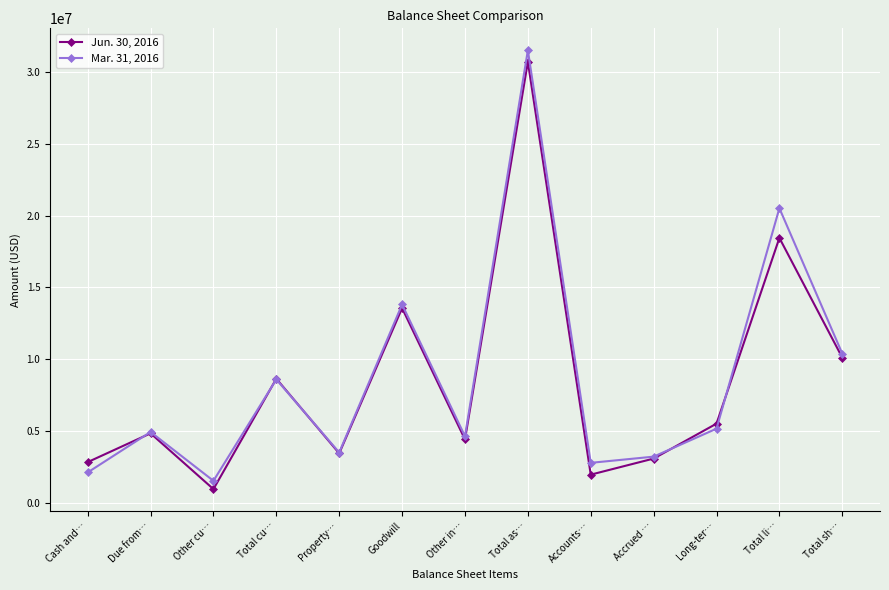

How many data points in Jun. 30, 2016 are less than 4843926?

6